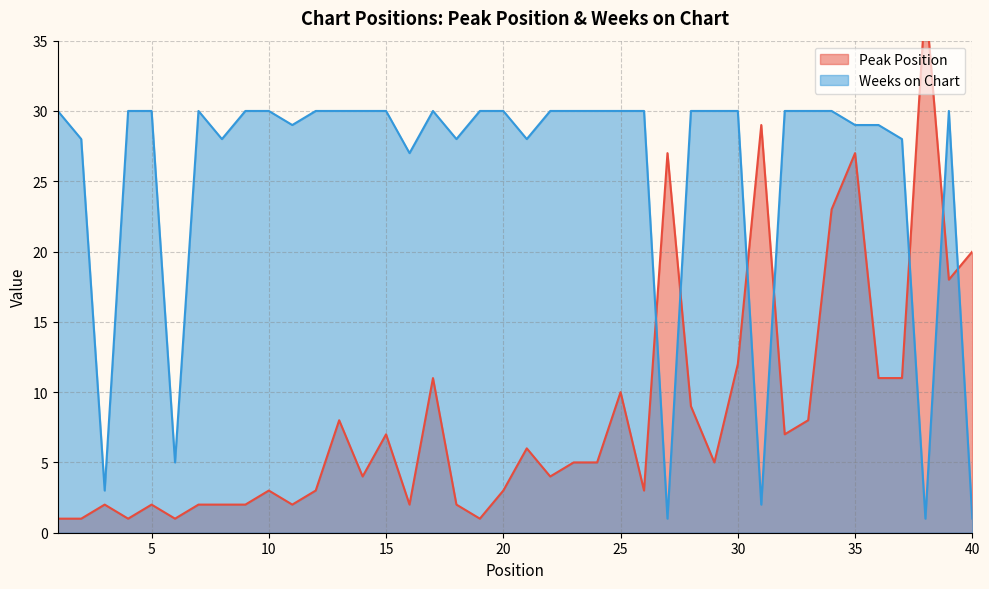

At which label does Peak Position reach its minimum?

1